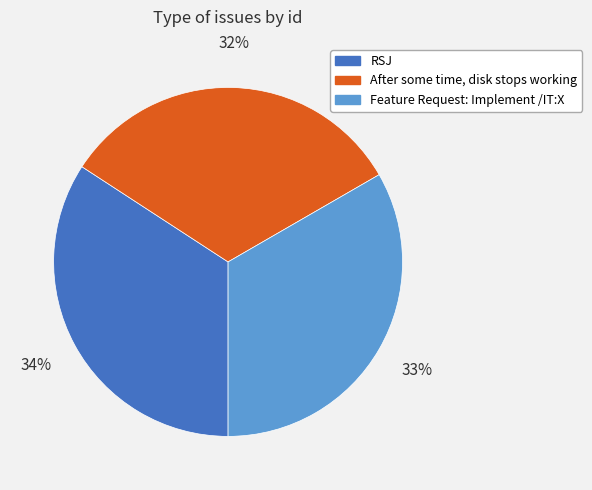

Do Feature Request: Implement /IT:X and After some time, disk stops working together represent more than half of the pie?

Yes